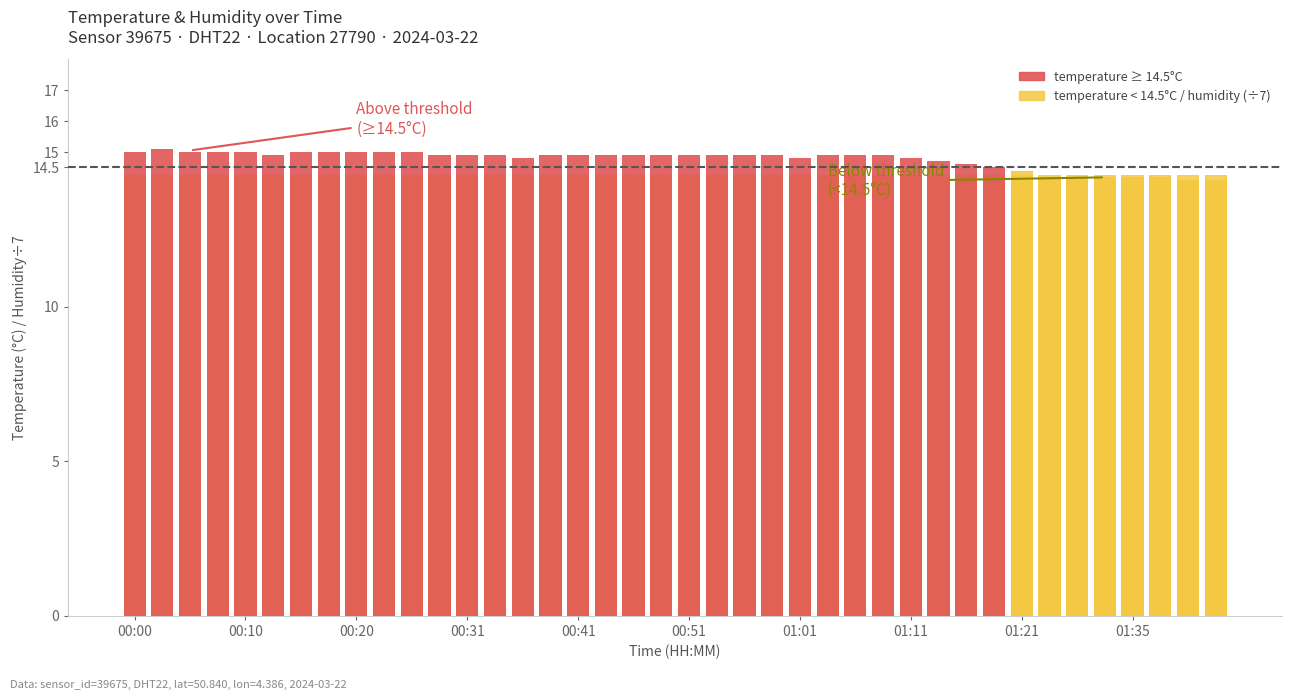

Rank the series by their average value, from highest to lowest.

temperature, humidity (scaled ÷7)